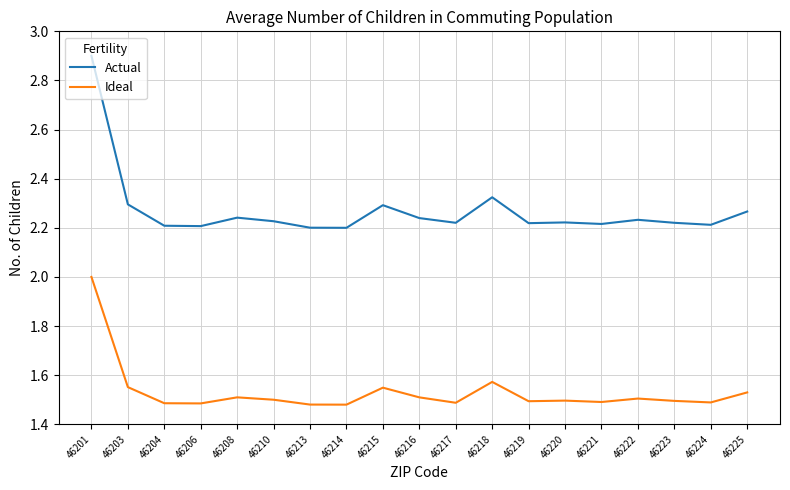

Is it true that Ideal equals 2.2 at 46204?

False